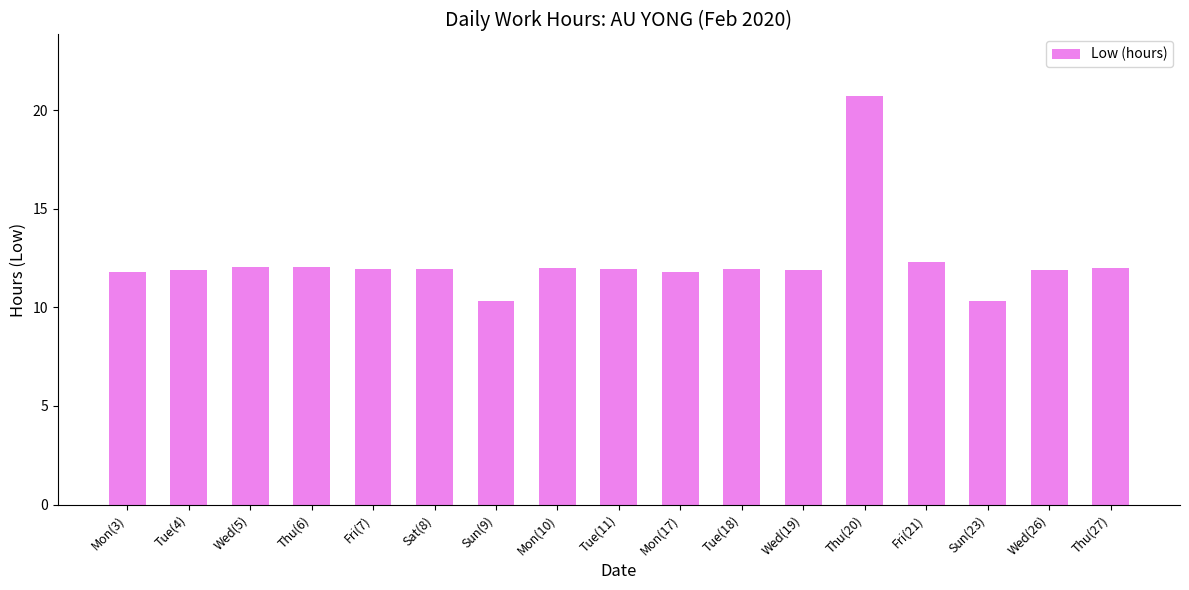

What is the ratio of the value at Fri(21) to the value at Tue(4)?

1.0